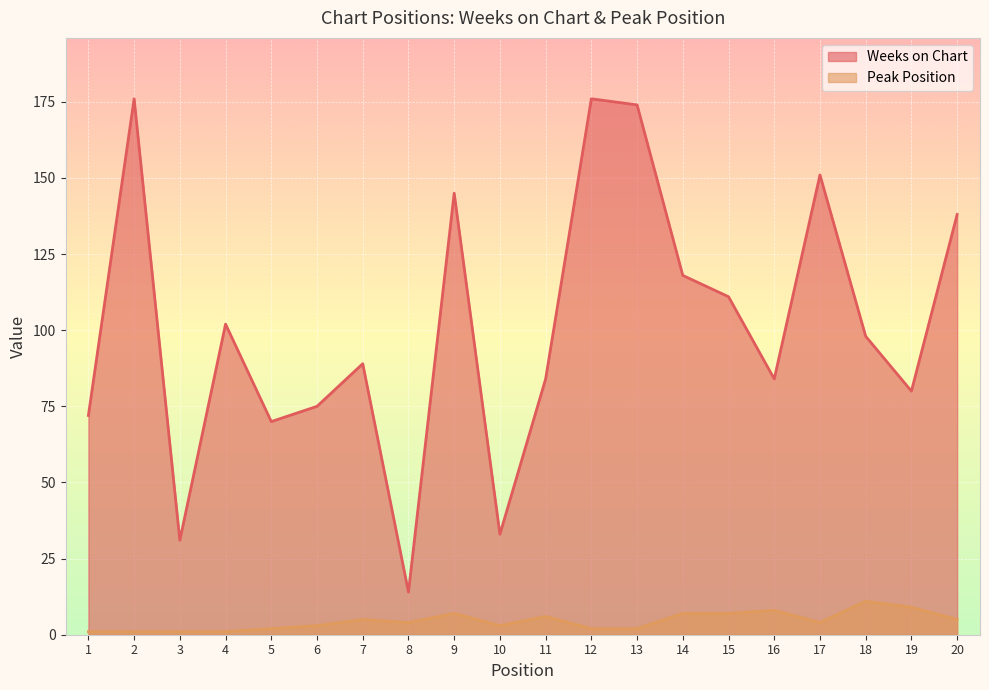

How many categories are shown in the chart?

20